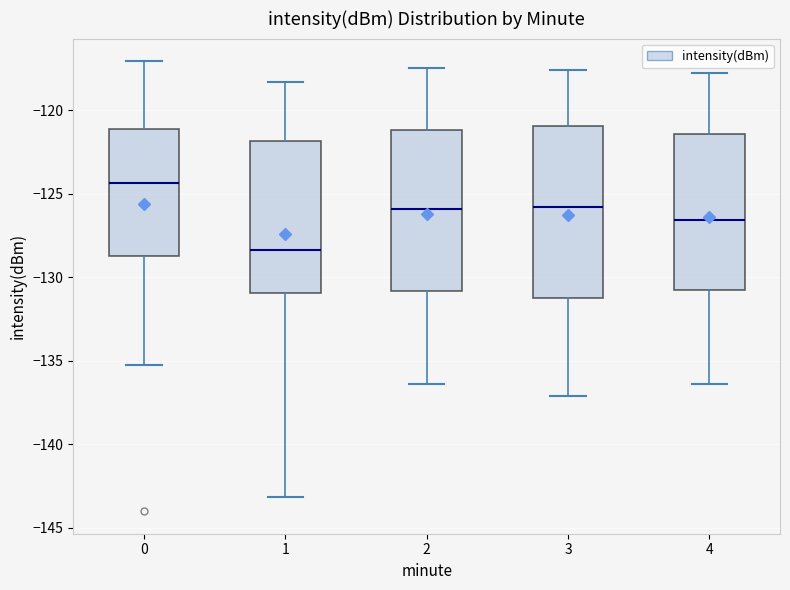

Reading left to right, read every box against the y-axis: the position of its median line, the range the box covers, and the ends of its whiskers. The values are not printed on the chart, so give them approximately, as read against the axis.

0: median -124.5, box -128.5 to -121.0, whiskers -135.0 to -117.0
1: median -128.5, box -131.0 to -122.0, whiskers -143.0 to -118.5
2: median -126.0, box -131.0 to -121.0, whiskers -136.5 to -117.5
3: median -126.0, box -131.5 to -121.0, whiskers -137.0 to -117.5
4: median -126.5, box -130.5 to -121.5, whiskers -136.5 to -118.0